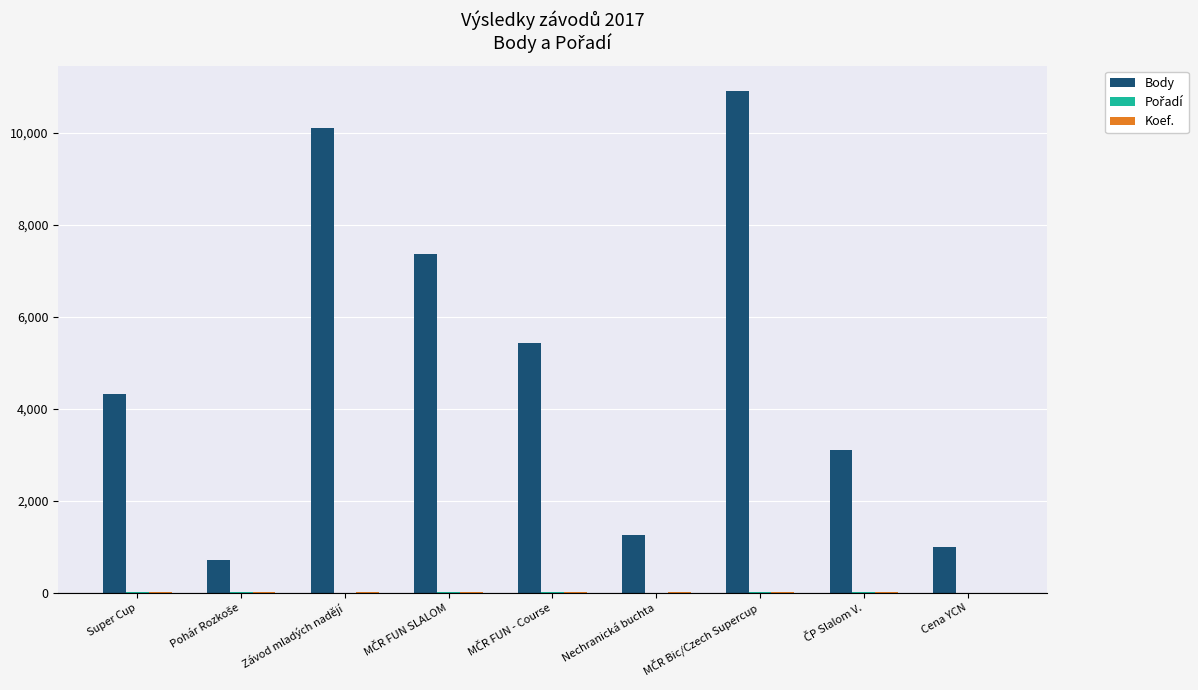

What is the maximum value shown in the chart?

10909